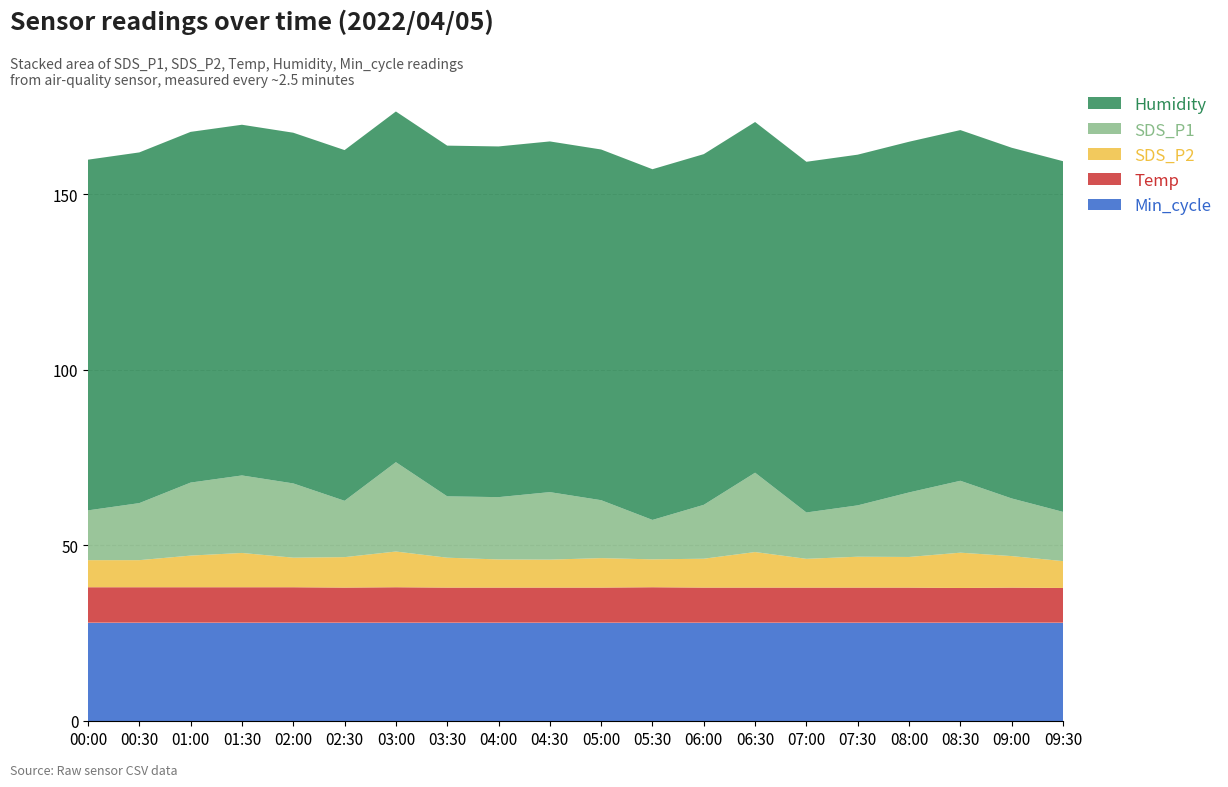

Reading left to right, what are all the values shown in this chart?

SDS_P1: 14.2	16.2	20.8	22.1	21.1	16.1	25.4	17.5	17.8	19.2	16.5	11.2	15.3	22.6	13.2	14.6	18.4	20.5	16.4	14.0
SDS_P2: 7.7	7.7	9.0	9.8	8.4	8.7	10.2	8.5	8.0	8.0	8.4	8.0	8.2	10.1	8.2	8.8	8.7	10.1	9.0	7.7
Temp: 10.1	10.1	10.1	10.1	10.1	10.0	10.1	10.0	10.0	10.0	10.0	10.1	10.0	10.0	10.0	10.0	10.0	9.9	10.0	9.9
Humidity: 99.9	99.9	99.9	99.9	99.9	99.9	99.9	99.9	99.9	99.9	99.9	99.9	99.9	99.9	99.9	99.9	99.9	99.9	99.9	99.9
Min_cycle: 28.0	28.0	28.0	28.0	28.0	28.0	28.0	28.0	28.0	28.0	28.0	28.0	28.0	28.0	28.0	28.0	28.0	28.0	28.0	28.0